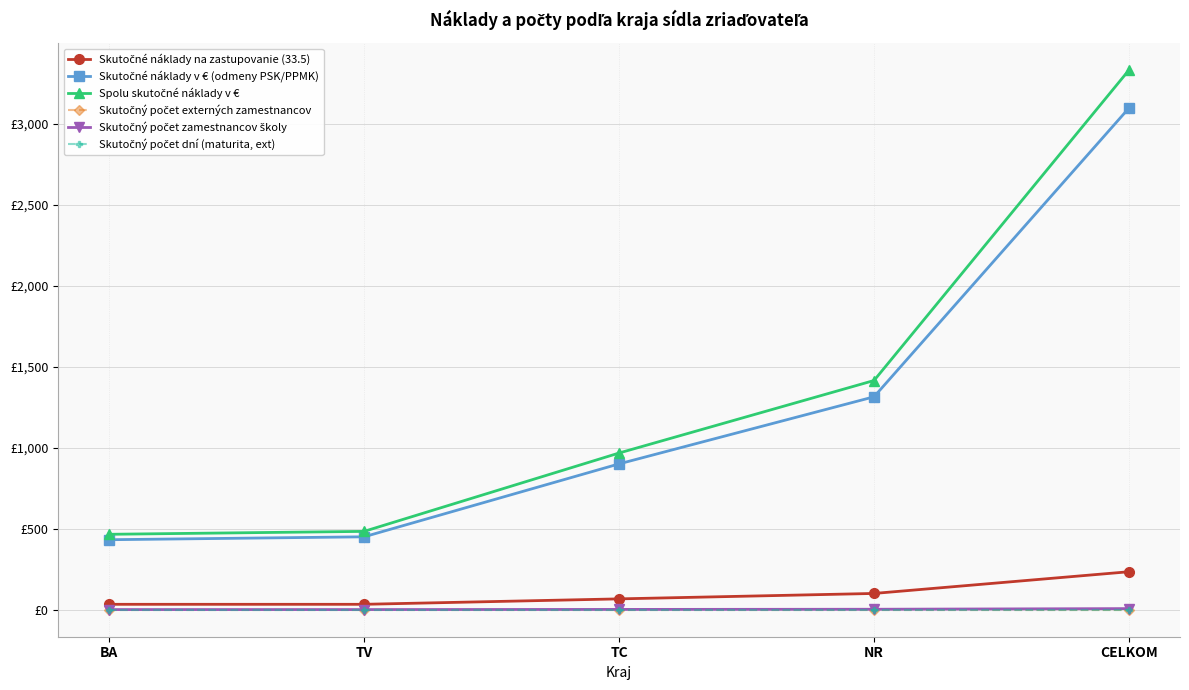

Reading left to right, what are all the values shown in this chart?

Skutočné náklady na zastupovanie (33.5): 33.5	33.5	67.0	100.5	234.5
Skutočné náklady v € (odmeny PSK/PPMK): 432.0	450.0	900.0	1314.0	3096.0
Spolu skutočné náklady v €: 465.5	483.5	967.0	1414.5	3330.5
Skutočný počet externých zamestnancov: 0.0	0.0	0.0	0.0	0.0
Skutočný počet zamestnancov školy: 1.0	1.0	2.0	3.0	7.0
Skutočný počet dní (maturita, ext): 0.0	0.0	0.0	0.0	0.0